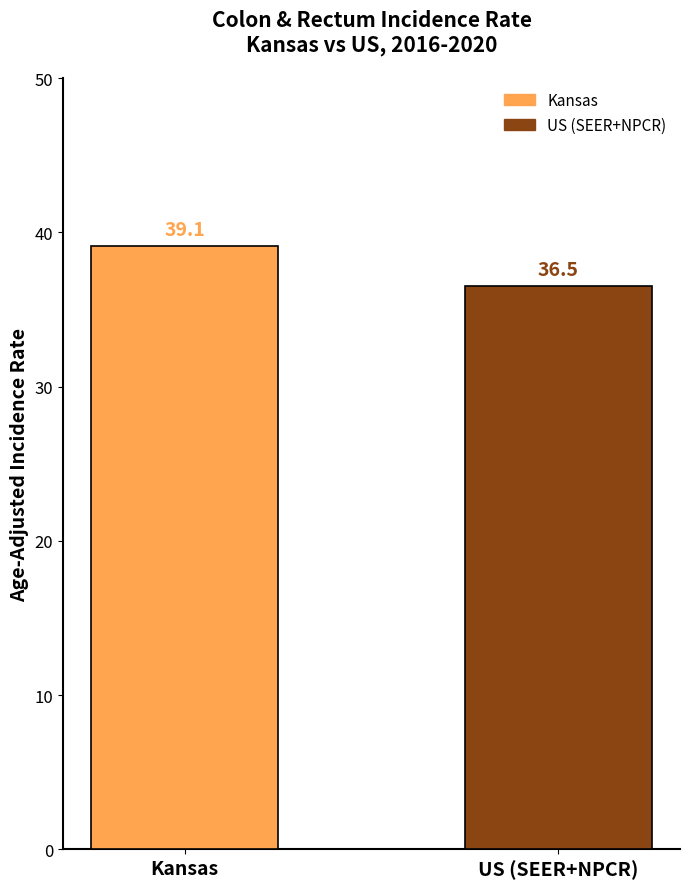

Which has a higher value, Kansas or US (SEER+NPCR)?

Kansas